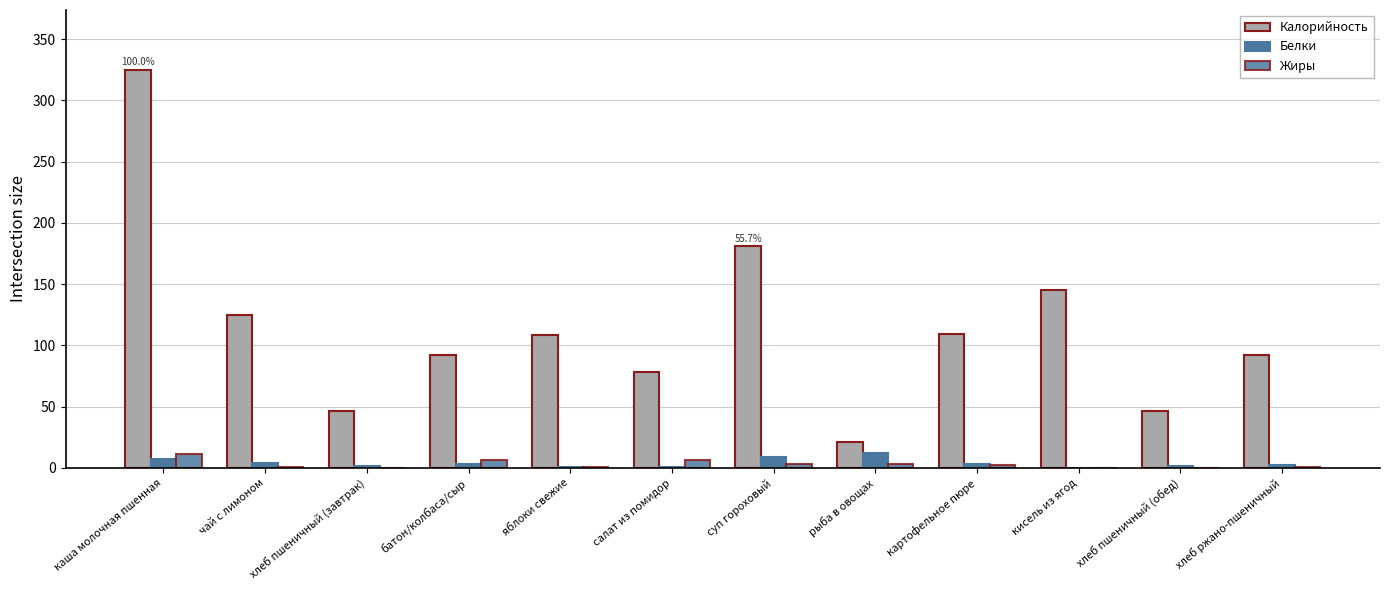

At which label does Жиры reach its minimum?

кисель из ягод